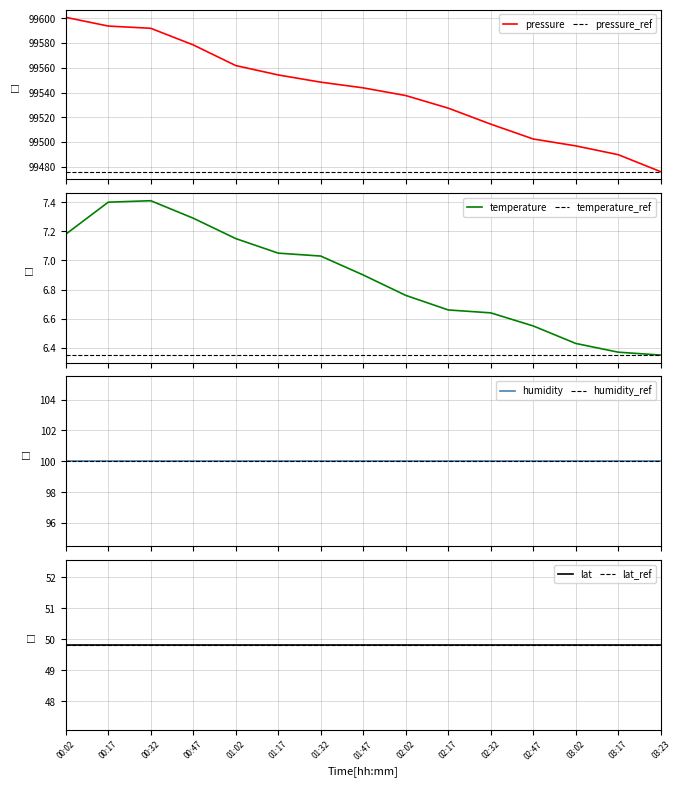

List the labels in order of temperature value, largest first.

00:32, 00:17, 00:47, 00:02, 01:02, 01:17, 01:32, 01:47, 02:02, 02:17, 02:32, 02:47, 03:02, 03:17, 03:23